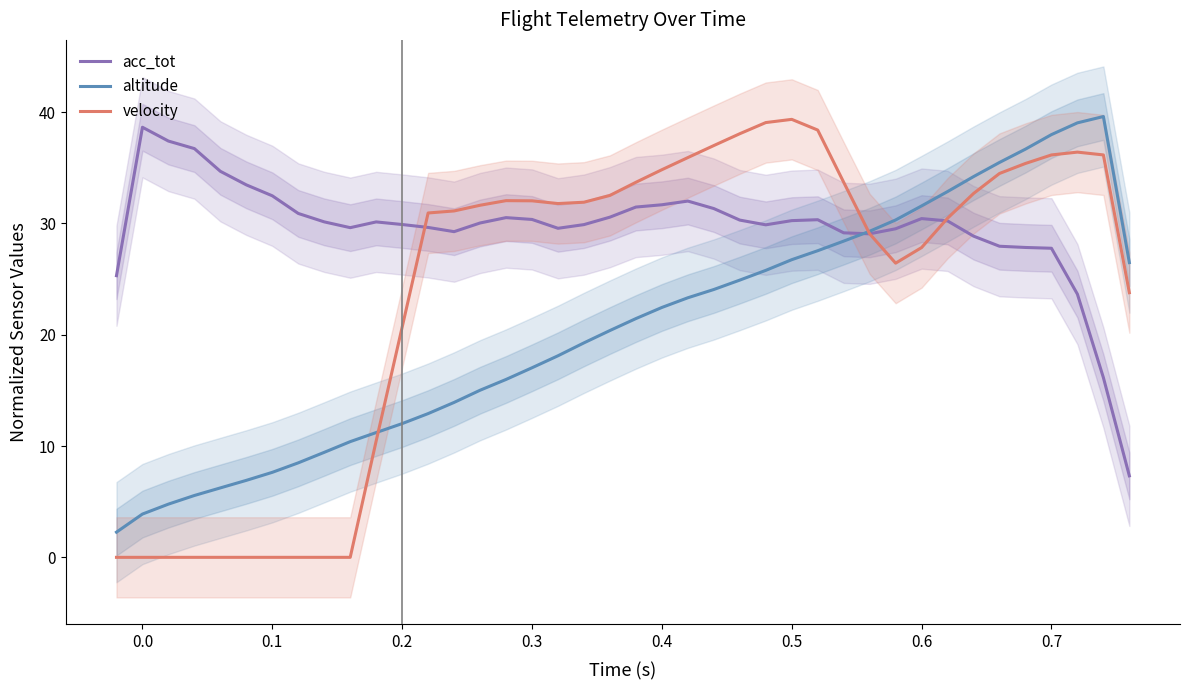

What are all the series names shown in the legend?

acc_tot, altitude, velocity